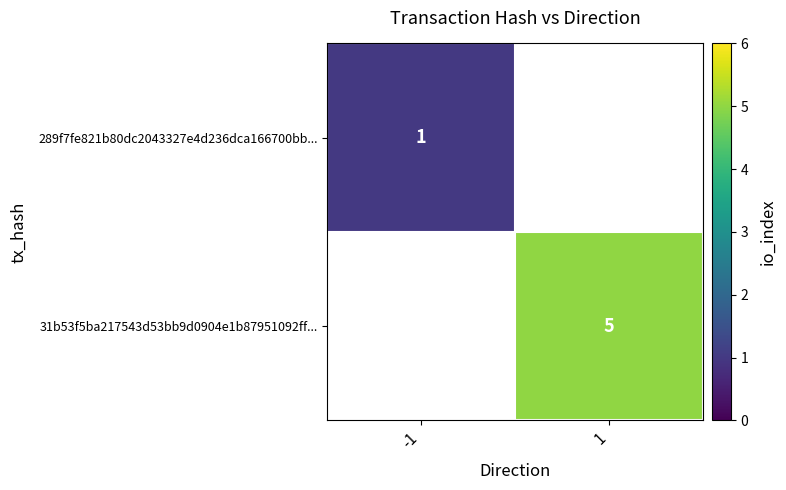

True or false: 289f7fe821b80dc2043327e4d236dca166700bb... has a value of 0 at -1.

False